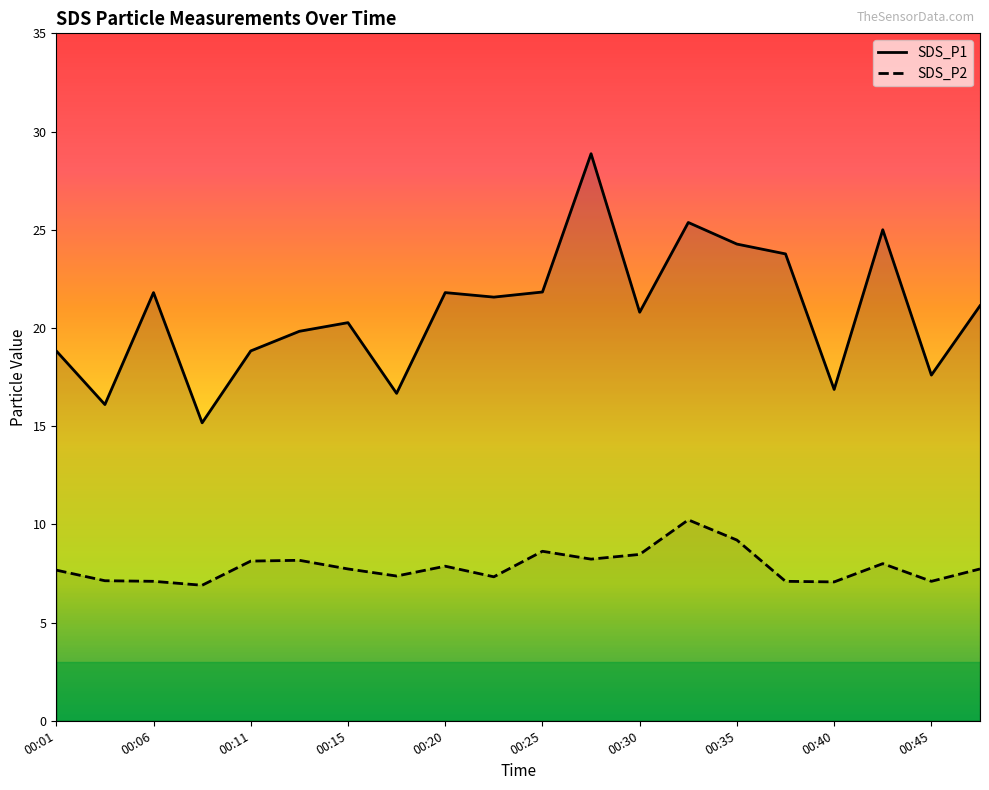

Which series has the largest total across all categories?

SDS_P1